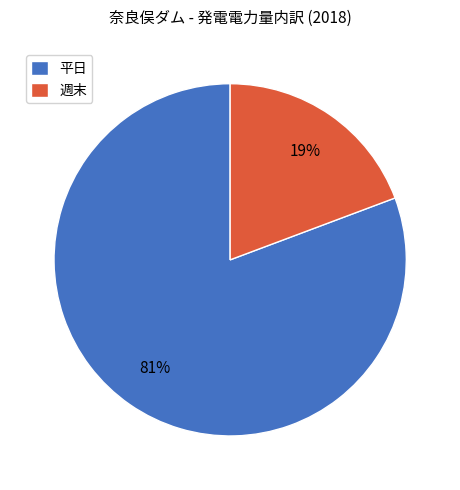

Rank the categories by value from lowest to highest.

週末, 平日